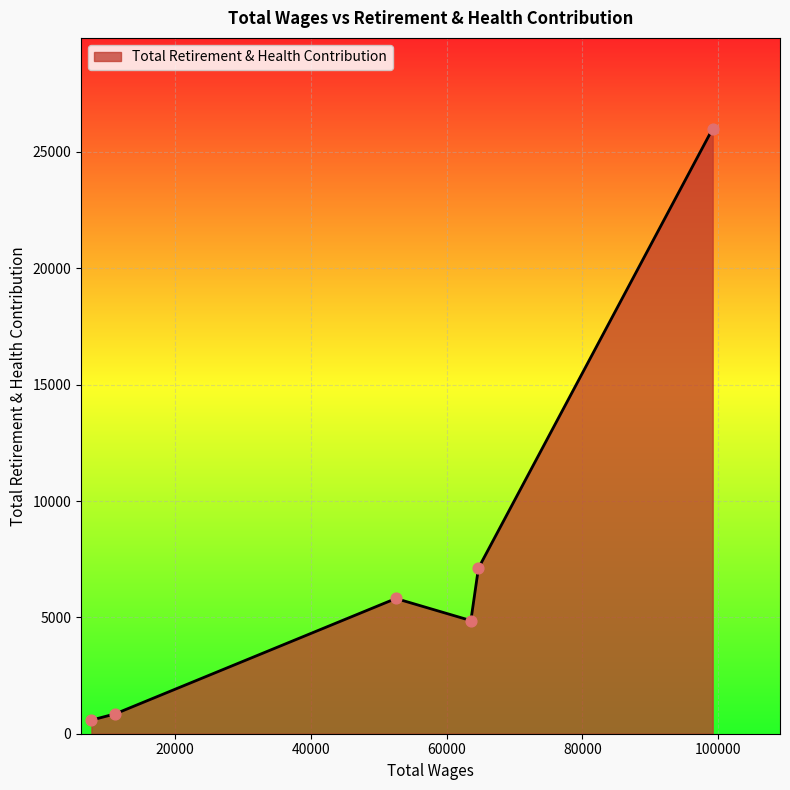

True or false: there are more than 2 points higher than both neighbors.

False